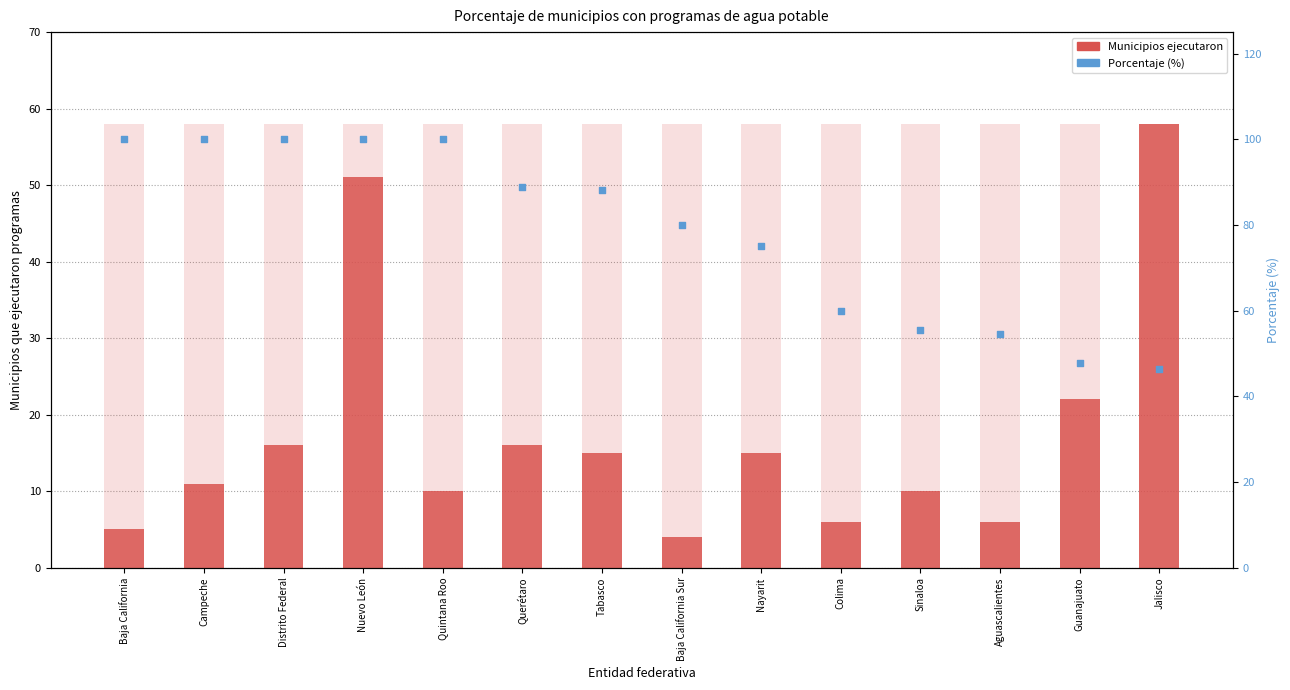

What is the total value across all series at Tabasco?

103.2